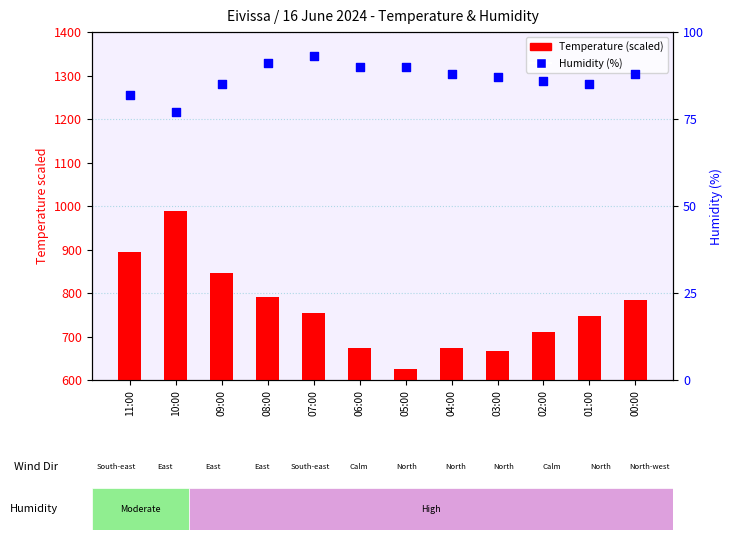

Which series reaches the minimum Y coordinate?

Temperature (C) scaled